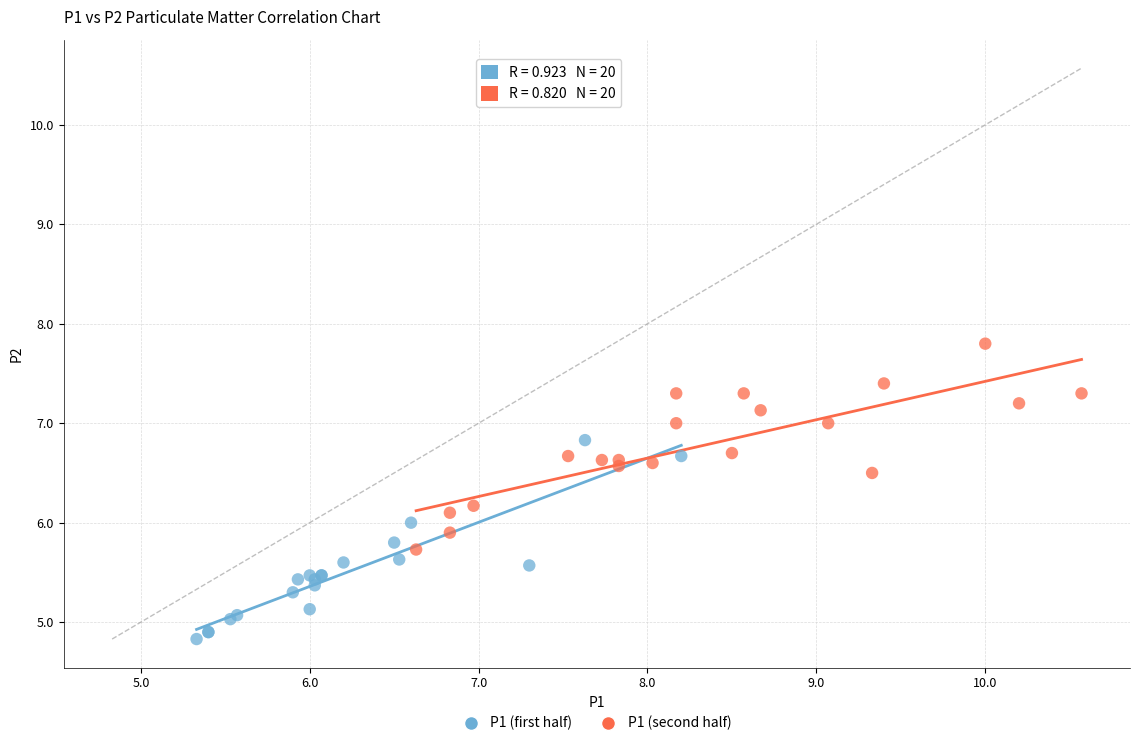

Which series contains the highest Y value?

P1 (second half)